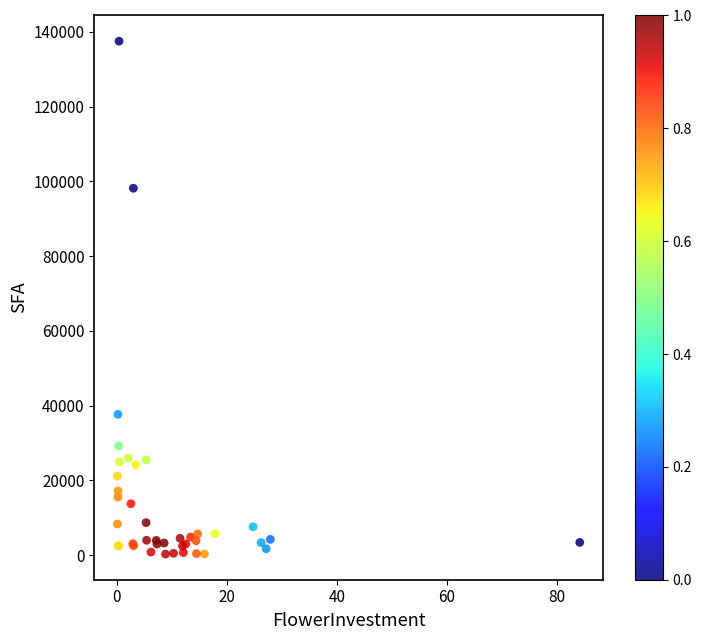

What Y value in the scatter plot is closest to 68882?

98144.2